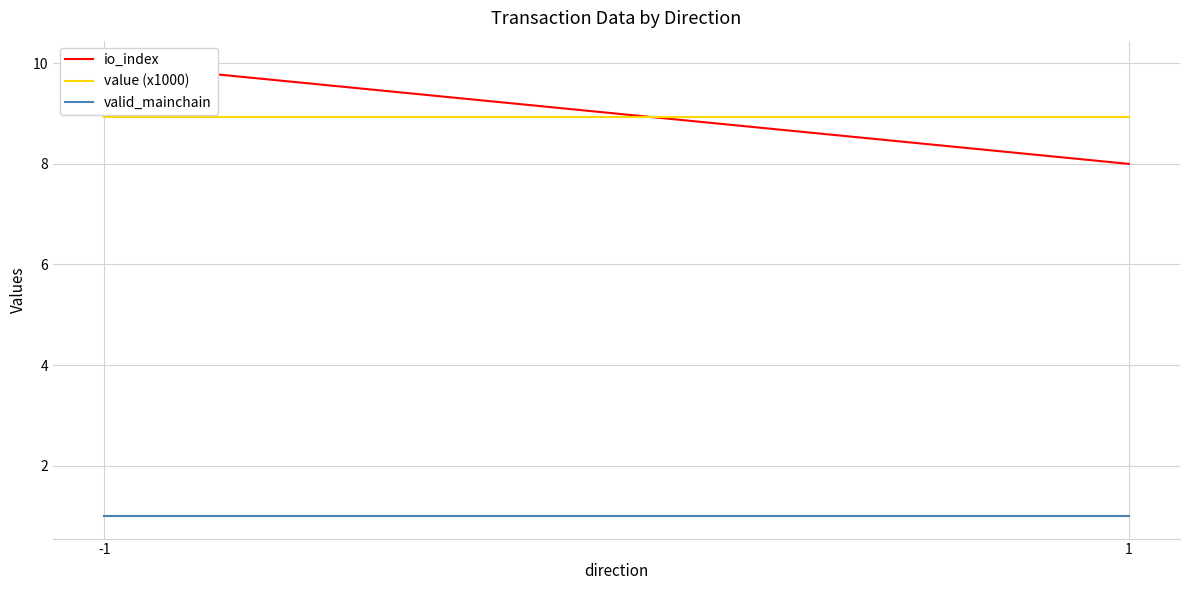

How many categories are shown in the chart?

2